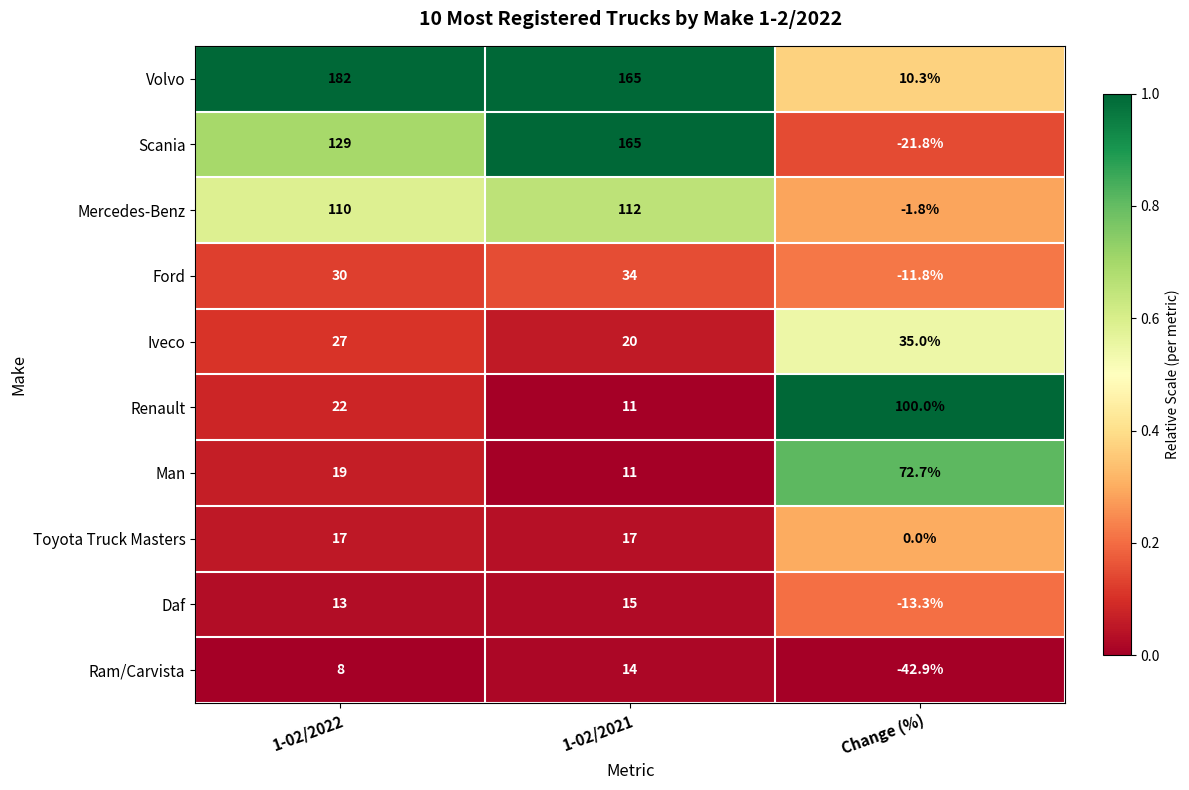

Which series has the largest total across all categories?

Volvo